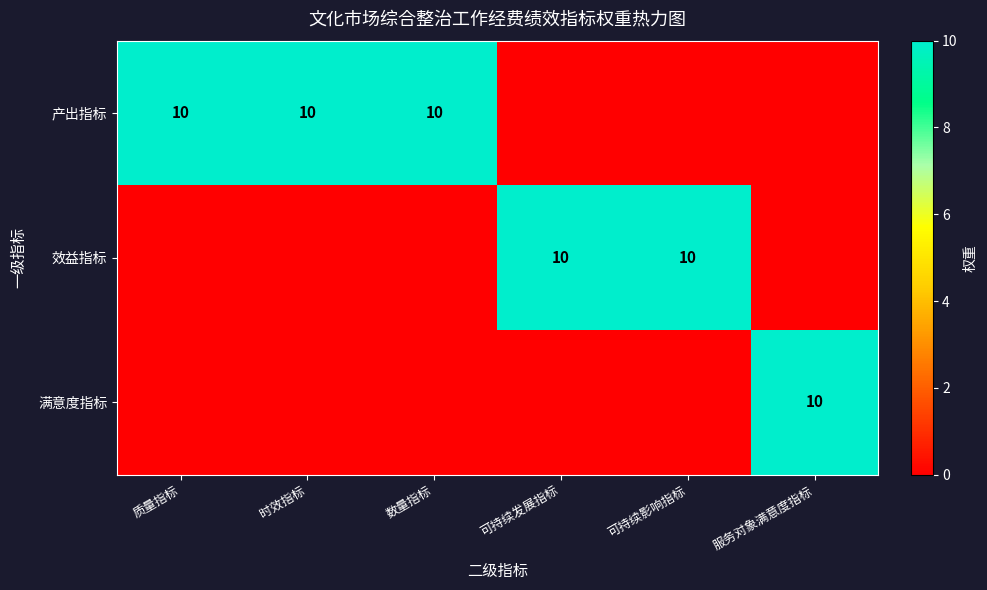

What is the highest value of the 满意度指标 series?

10